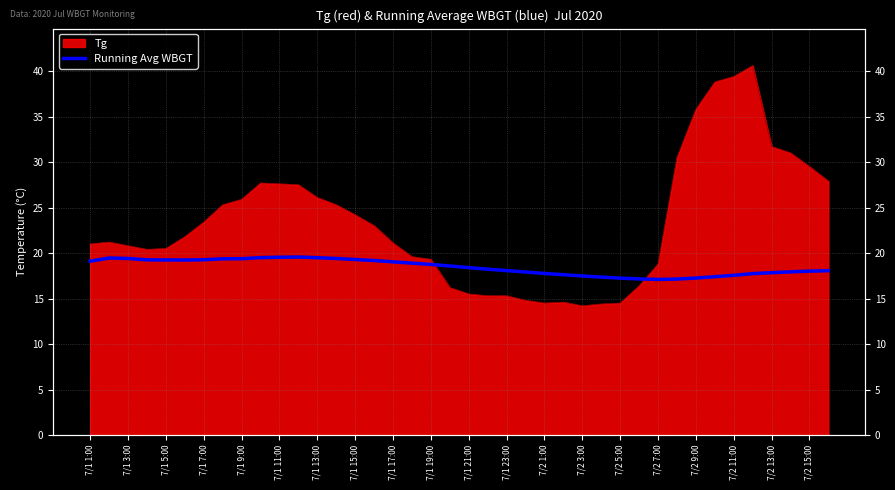

Count the number of values greater than 18.

25